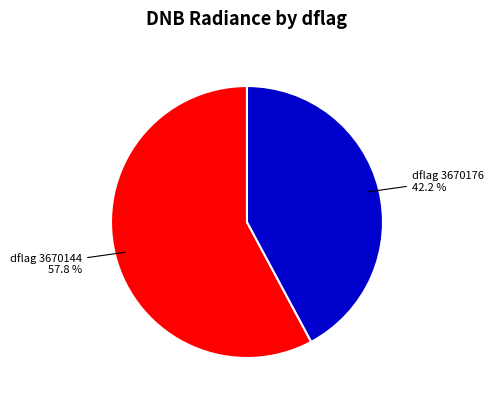

Which category accounts for the majority?

dflag 3670144